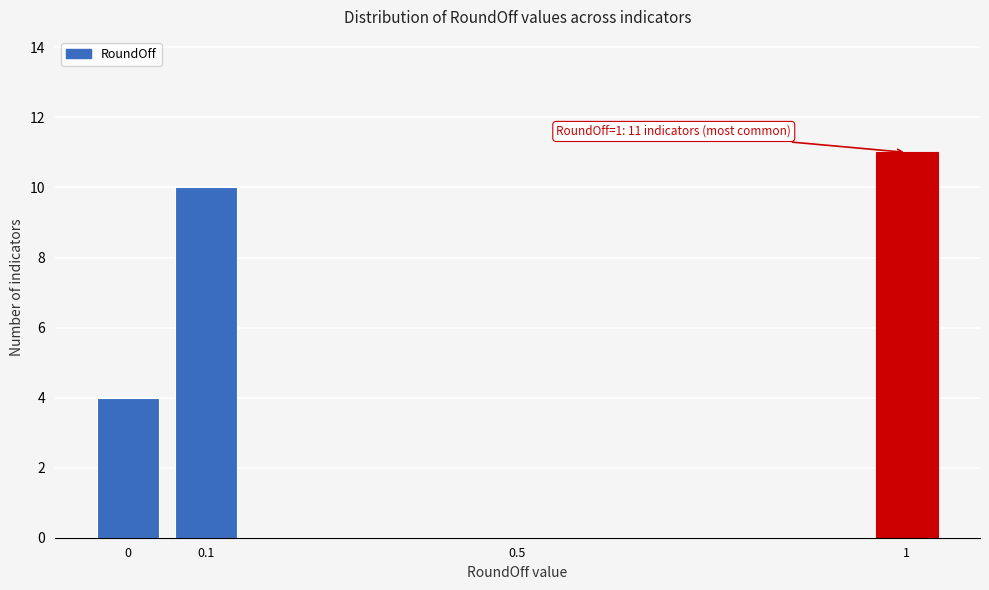

Reading left to right, extract all data points from this chart.

0=4	0.1=10	0.5=0	1=11